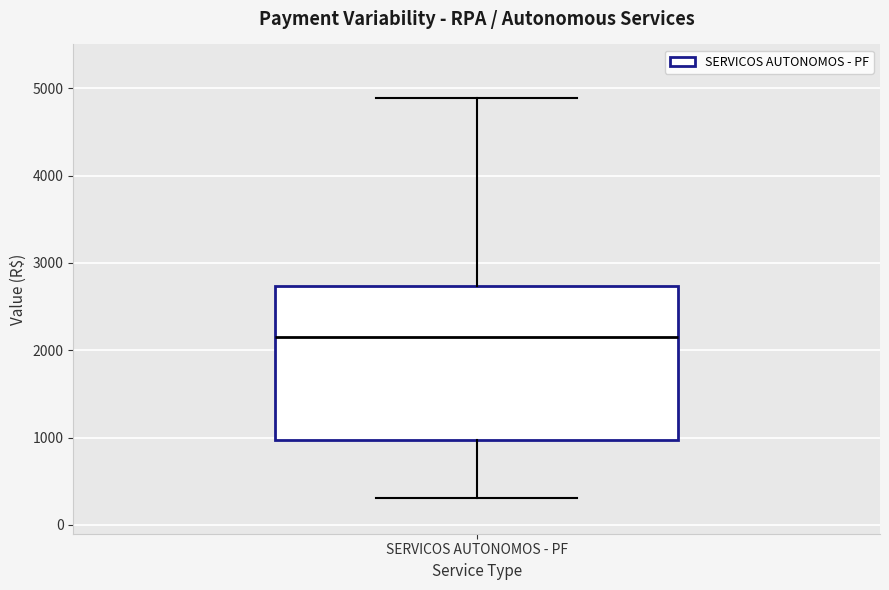

Transcribe this box plot: give where the median line is, the range the box spans, and where the two whiskers end, as read against the y-axis. The values are not printed on the chart, so give them approximately, as read against the axis.

median 2100, box 1000 to 2700, whiskers 300 to 4900